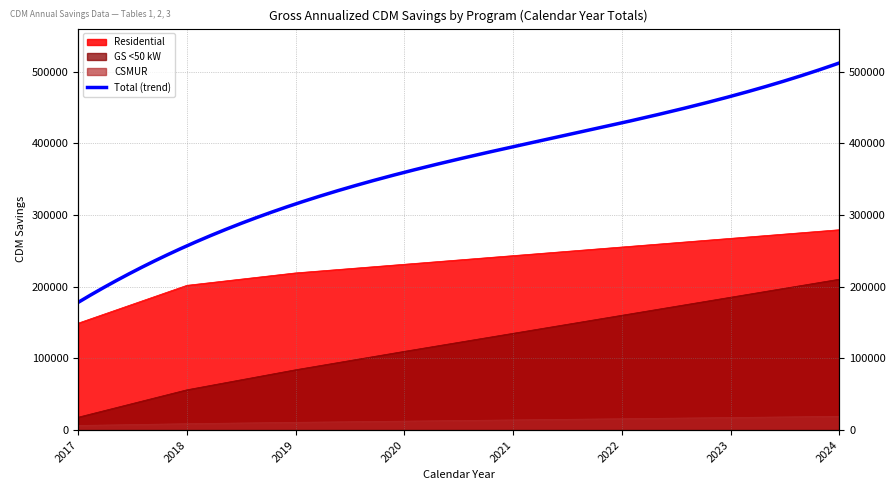

Does the chart display data point markers on the line(s)?

No